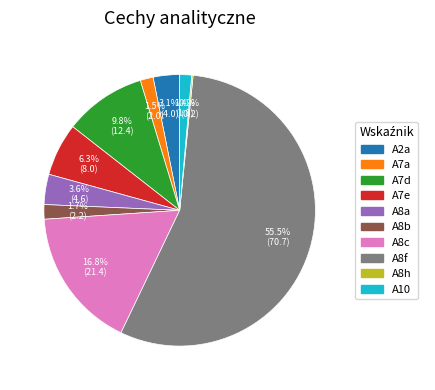

Which category has the biggest portion of the pie?

A8f